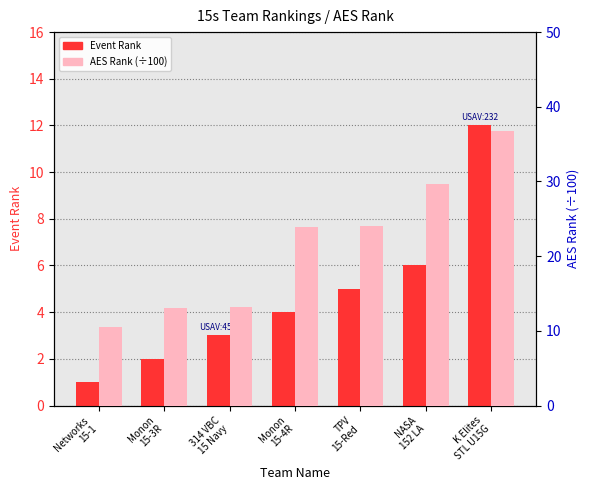

True or false: AES Rank (÷100) has a value of 21.3 at Monon
15-3R.

False